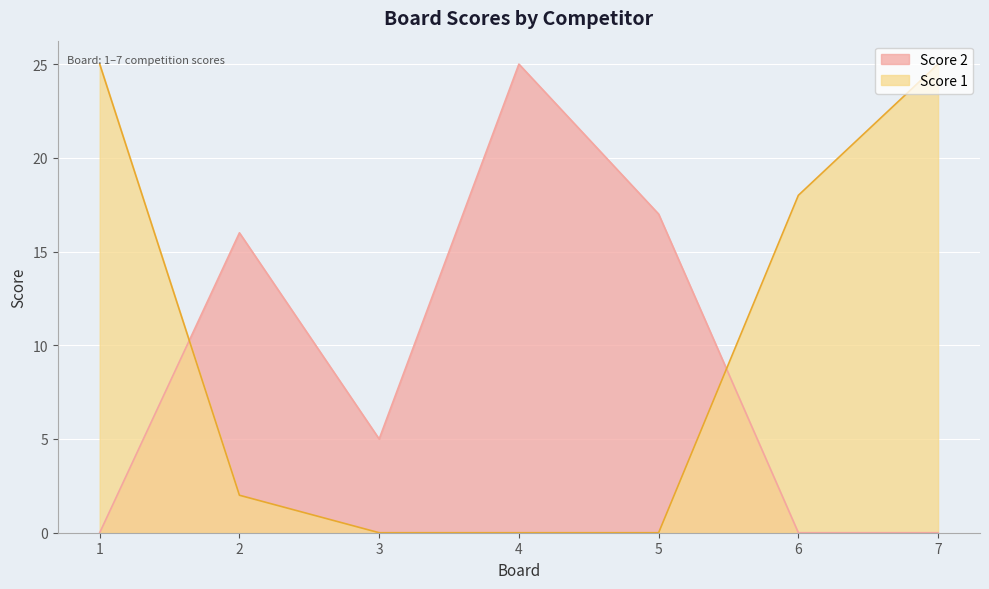

Does the chart display data point markers on the line(s)?

No